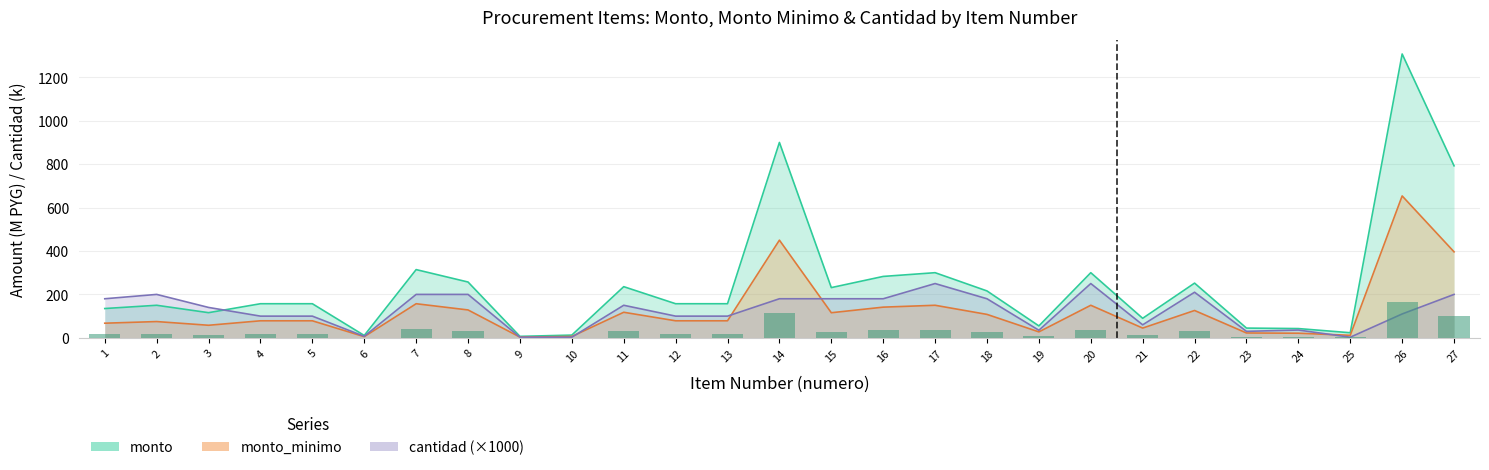

True or false: monto_minimo has a value of 7.7 at 6.

False